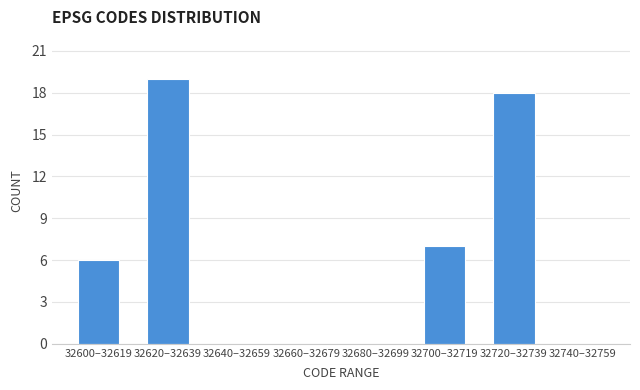

Reading left to right, transcribe all the data shown in this chart.

32600–32619=6	32620–32639=19	32640–32659=0	32660–32679=0	32680–32699=0	32700–32719=7	32720–32739=18	32740–32759=0